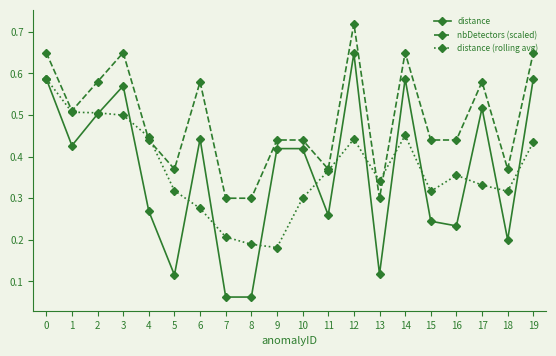

True or false: distance (rolling avg) has more than 2 interior local peaks.

True